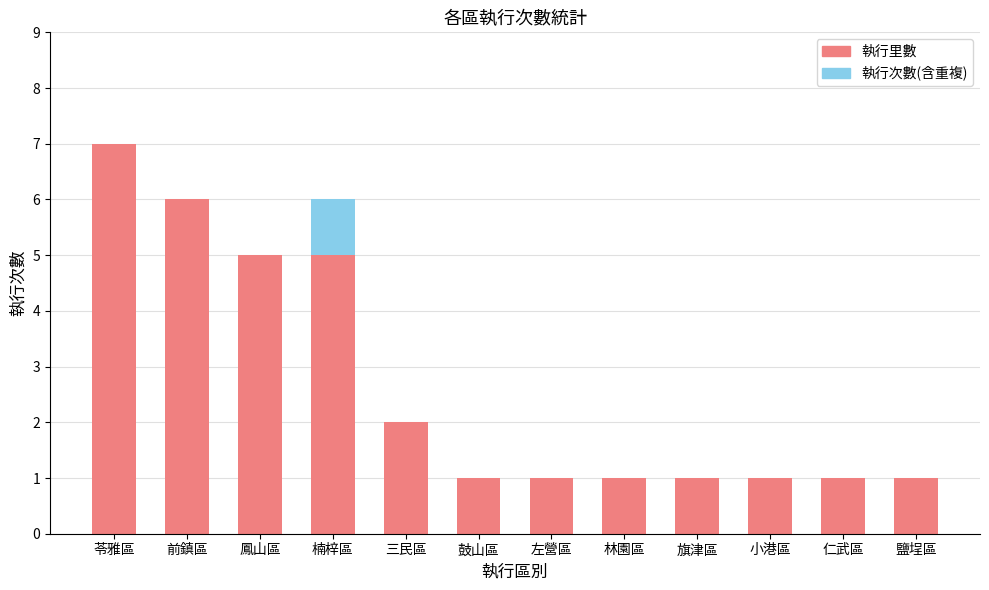

What is the highest value of the 執行里數 series?

7